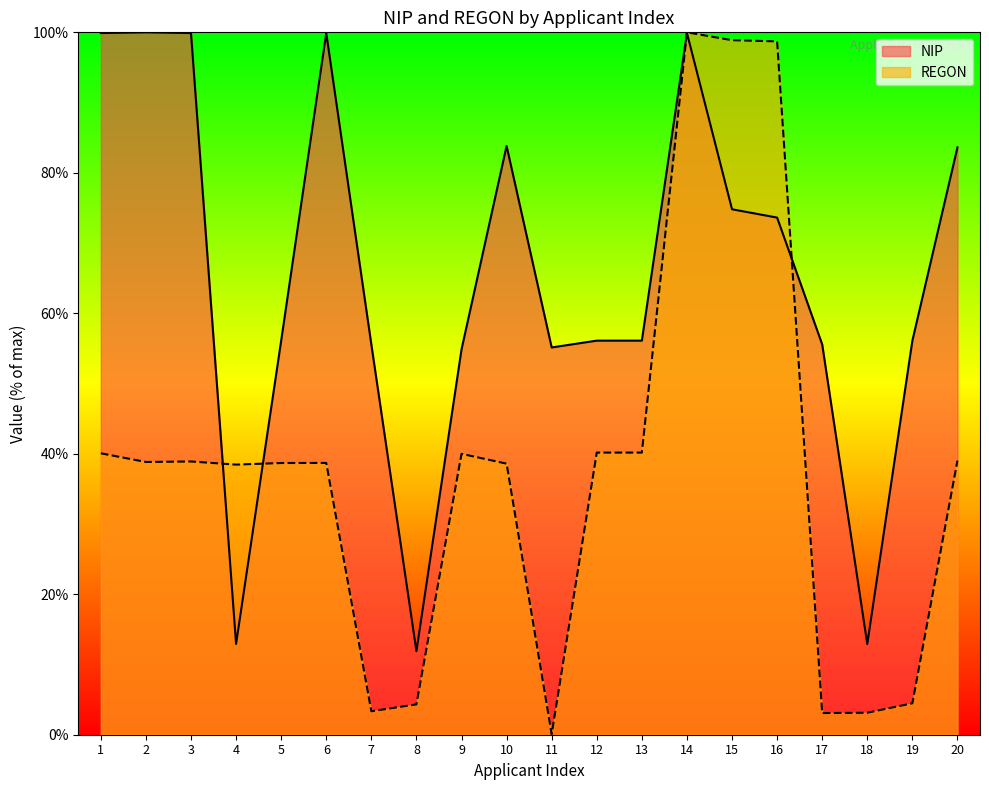

At which label does NIP reach its peak?

2